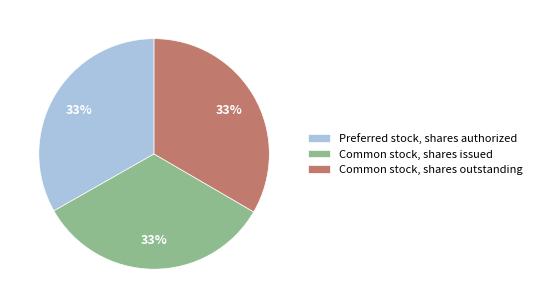

How many segments does this pie chart have?

3